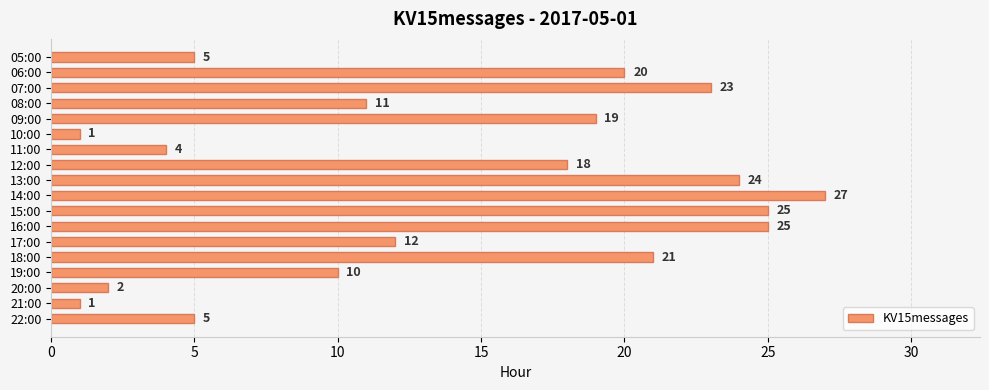

What is the average value?

14